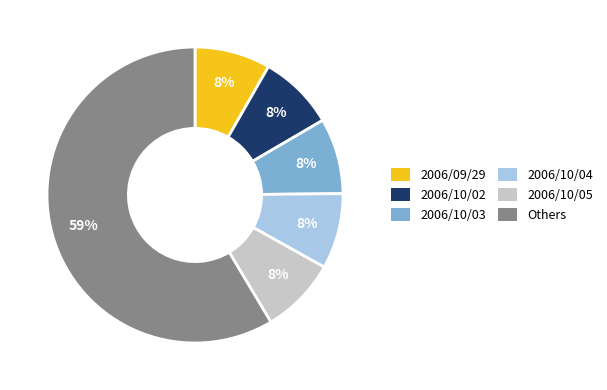

True or false: 2006/10/04 accounts for 1% of the total.

False